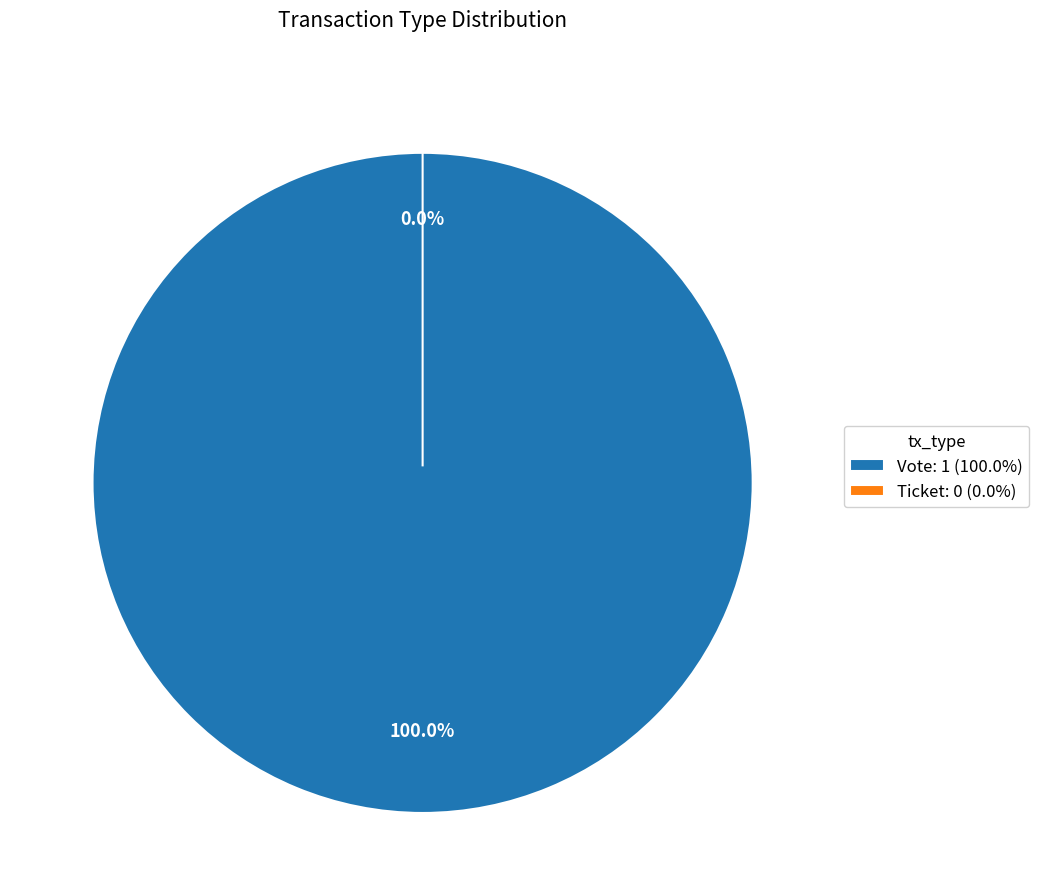

To the nearest percent, what is the difference between the largest and smallest slice percentages?

100%